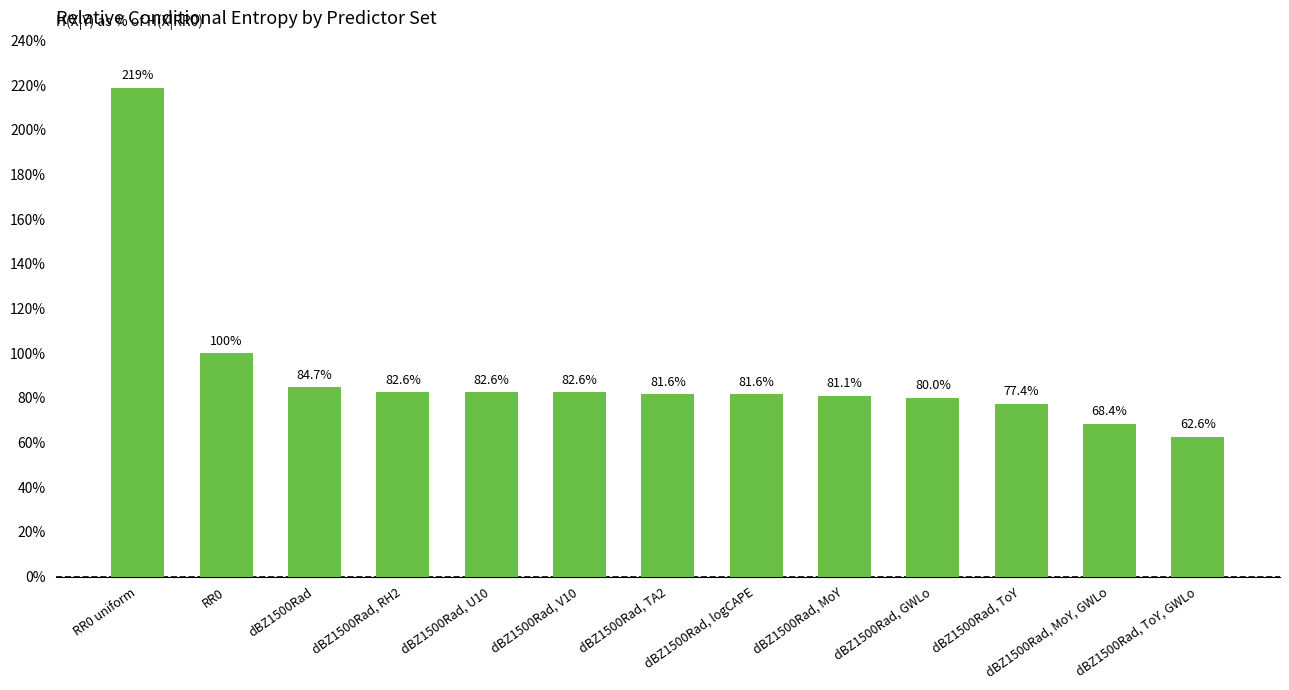

Reading right to left, transcribe all the data shown in this chart.

62.6	68.4	77.4	80.0	81.1	81.6	81.6	82.6	82.6	82.6	84.7	100.0	219.0